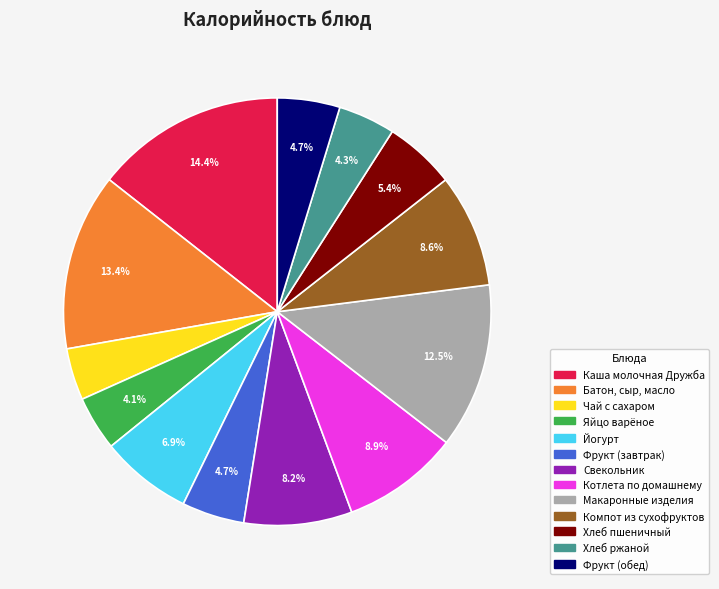

Which category has the biggest portion of the pie?

Каша молочная Дружба